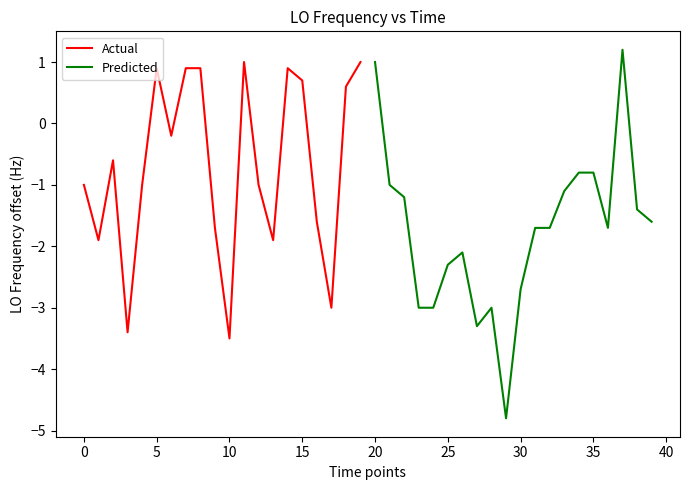

Rank the series by their average value, from highest to lowest.

Actual, Predicted